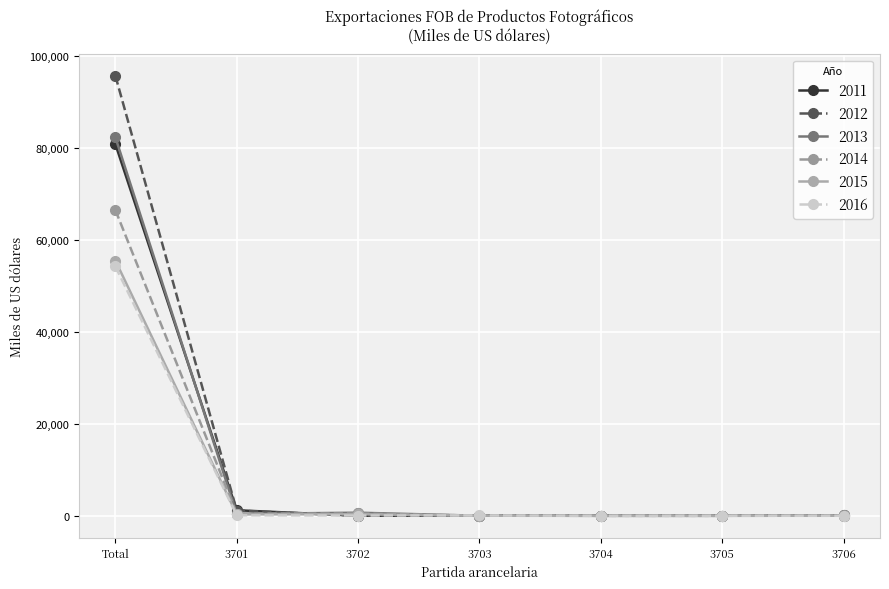

What is the total value across all series at Total?

435443.5